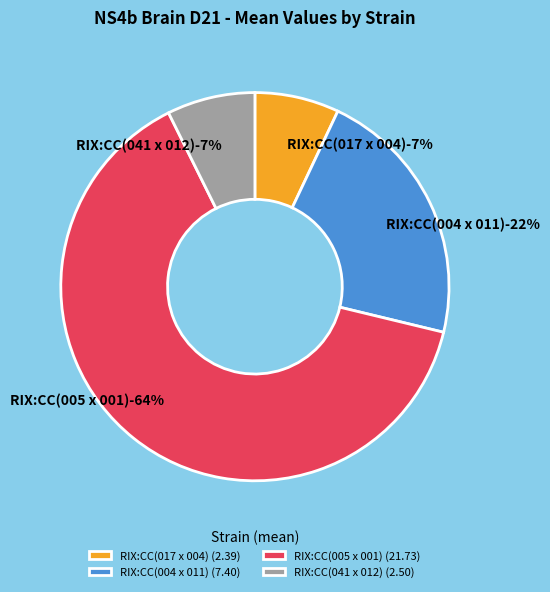

Combined, do RIX:CC(017 x 004) and RIX:CC(041 x 012) account for over 50%?

No